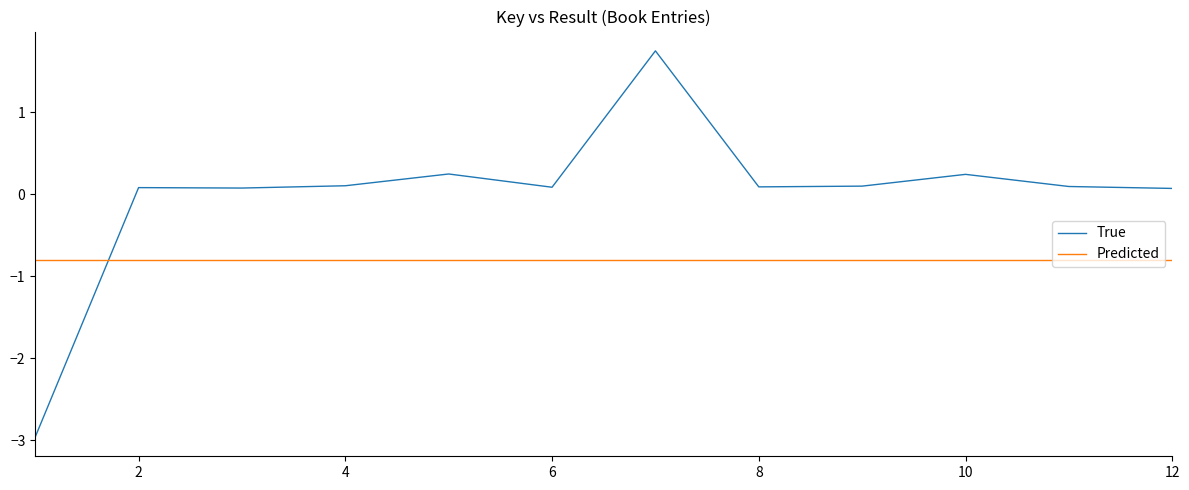

Does the chart display data point markers on the line(s)?

No